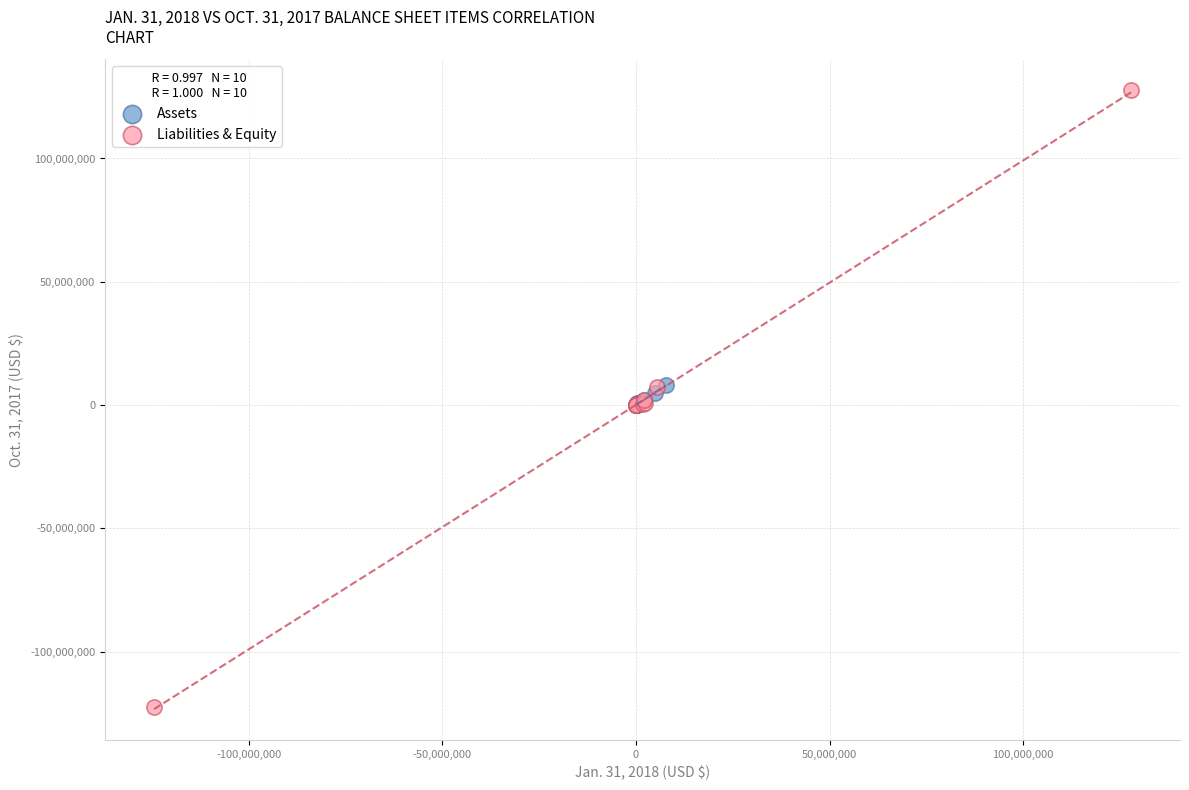

What are all the series names shown in the legend?

Assets, Liabilities & Equity